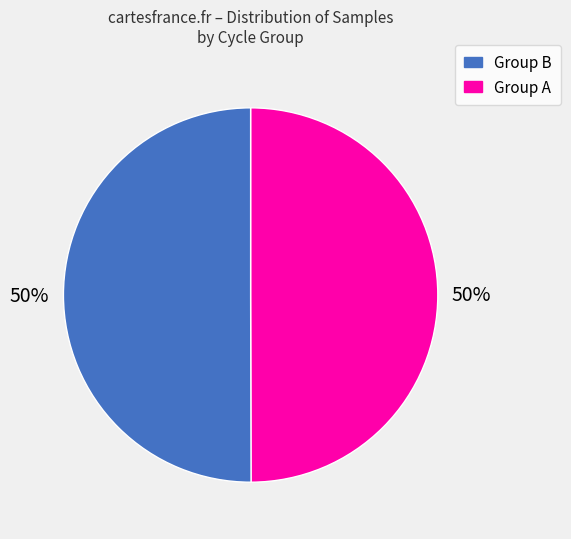

To the nearest percent, what is the average slice percentage?

50%